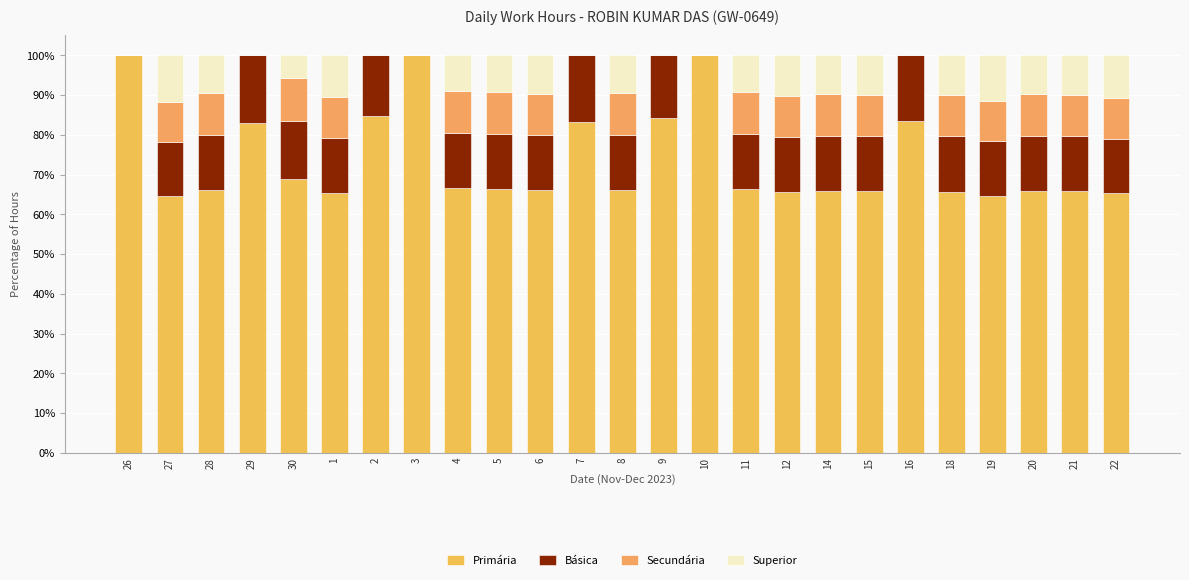

What is the sum of the Básica values at 28 and 6?

27.8